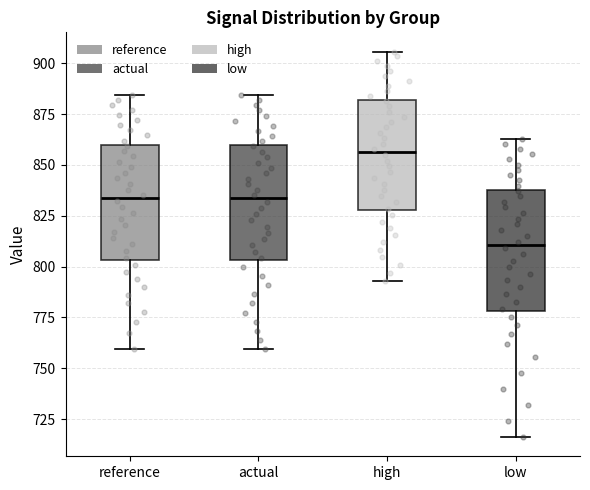

Which box's median line is the highest?

high